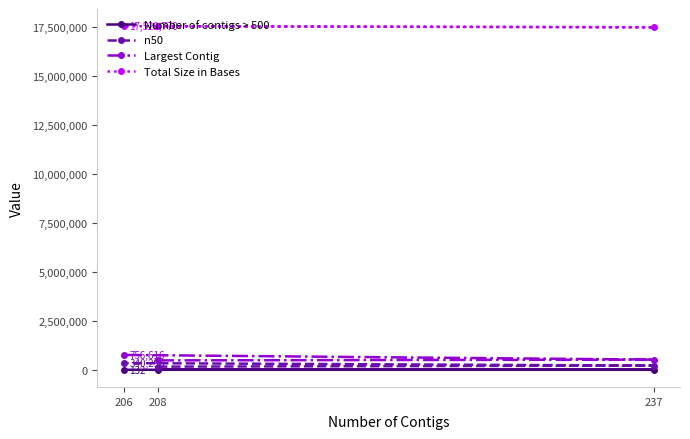

What is the approximate value of Number of contigs > 500 at 208, to the nearest 10?

210